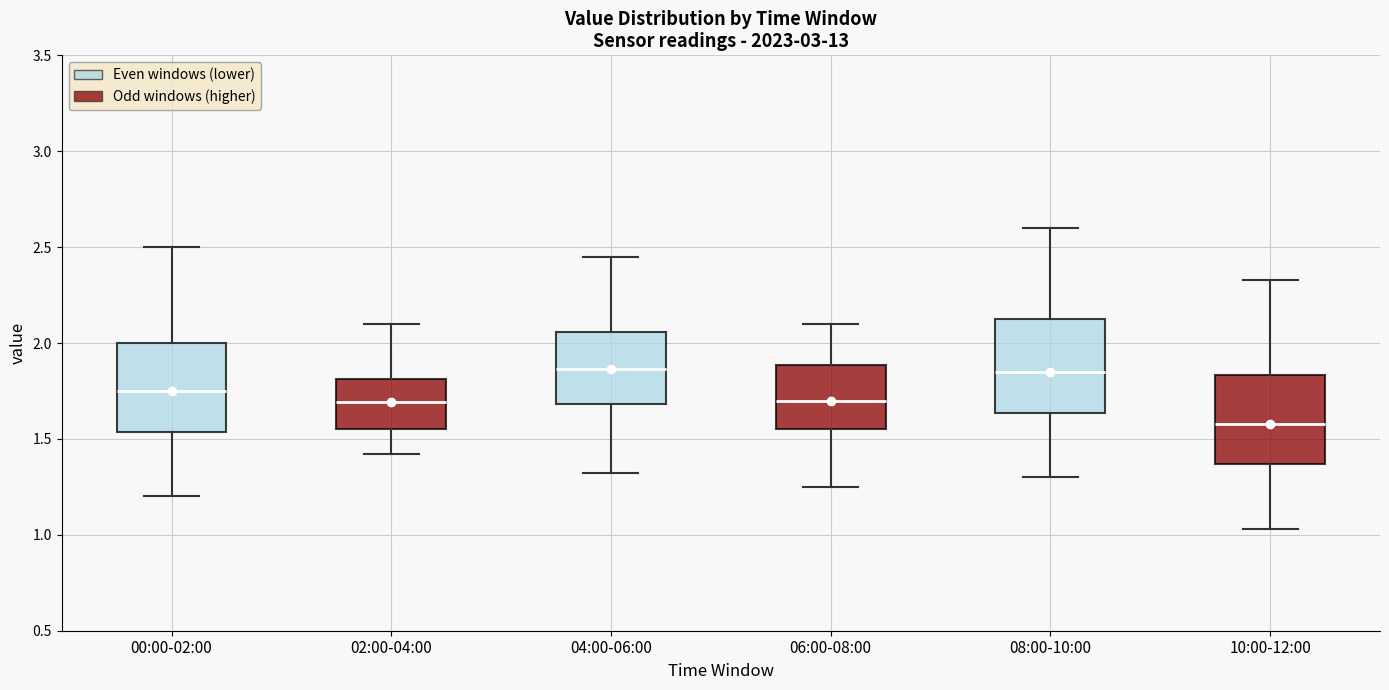

Where does the median line of the box for 02:00-04:00 sit on the y-axis? The values are not printed on the chart, so give them approximately, as read against the axis.

1.70